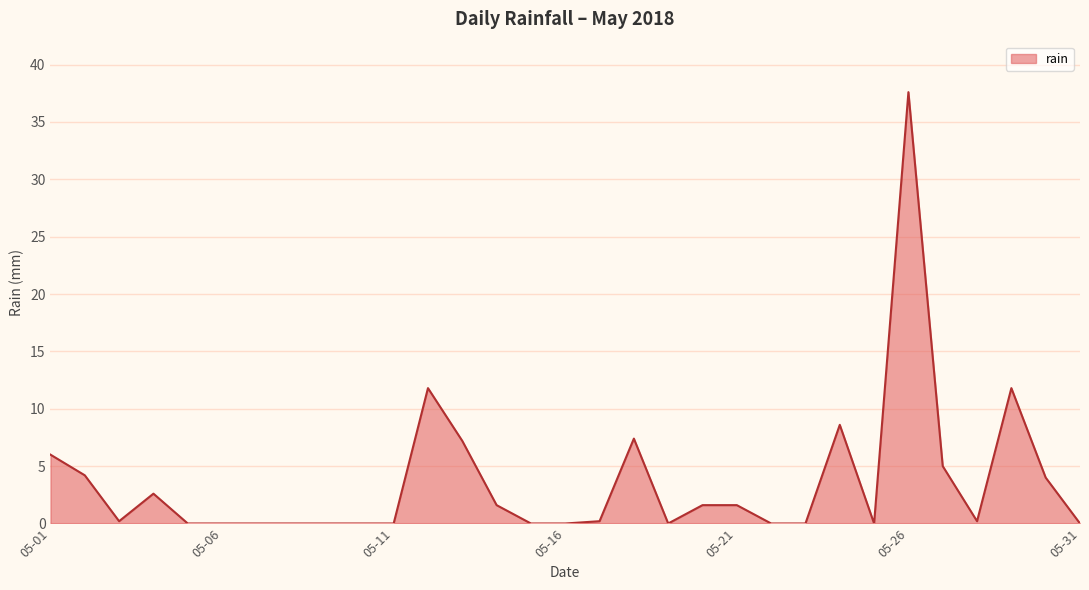

Reading right to left, what are all the values shown in this chart?

0.0	4.0	11.8	0.2	5.0	37.6	0.0	8.6	0.0	0.0	1.6	1.6	0.0	7.4	0.2	0.0	0.0	1.6	7.2	11.8	0.0	0.0	0.0	0.0	0.0	0.0	0.0	2.6	0.2	4.2	6.0